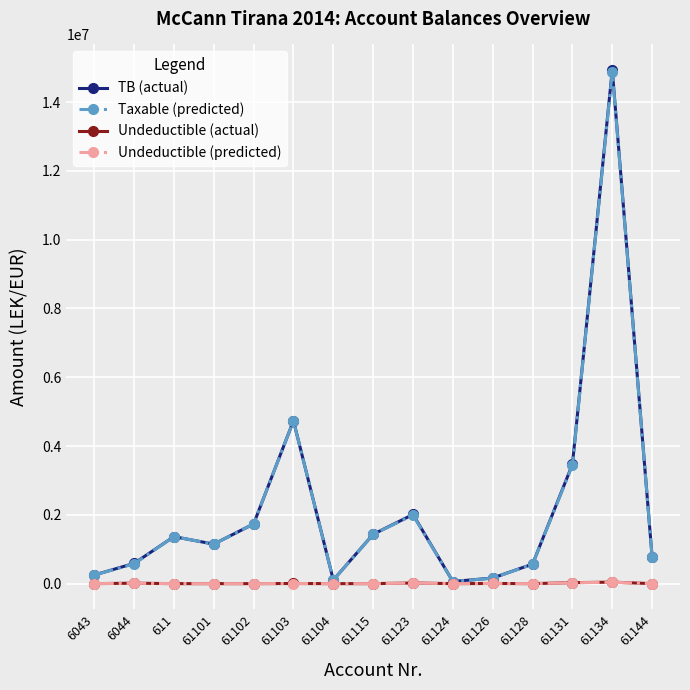

Is the value of Taxable (predicted) at 61123 greater than the value of Undeductible (actual) at 61131?

Yes